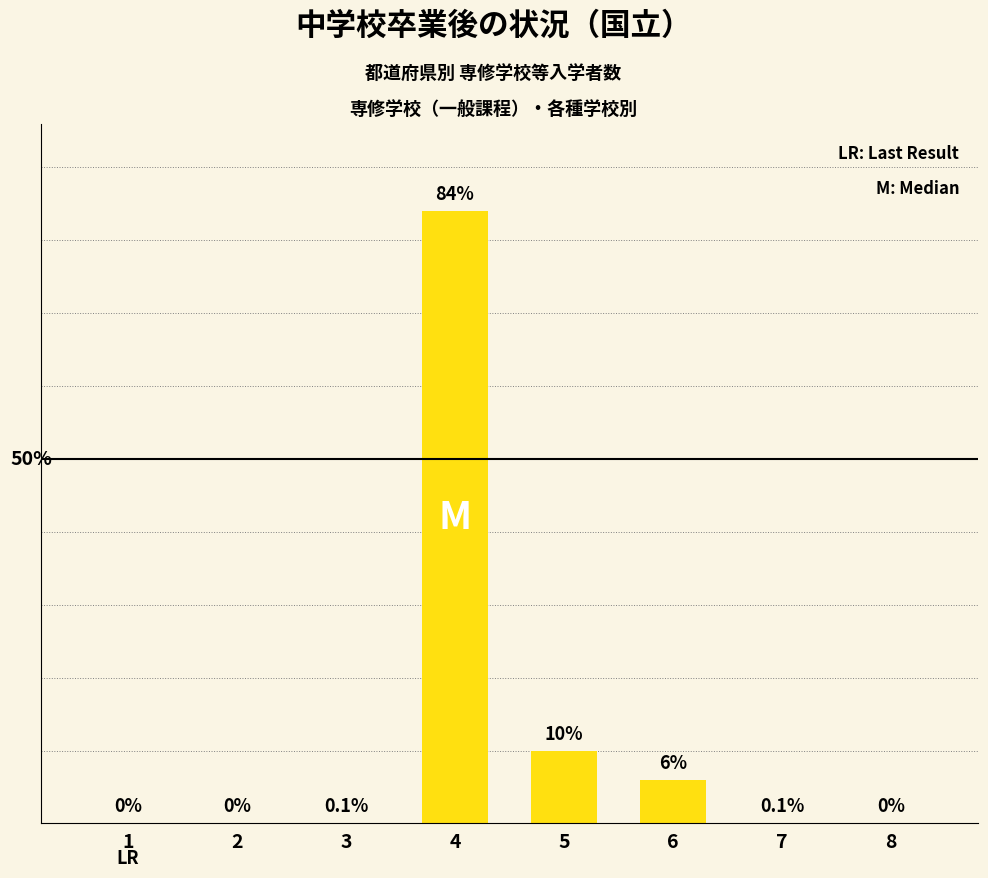

How many data points are above 0?

5